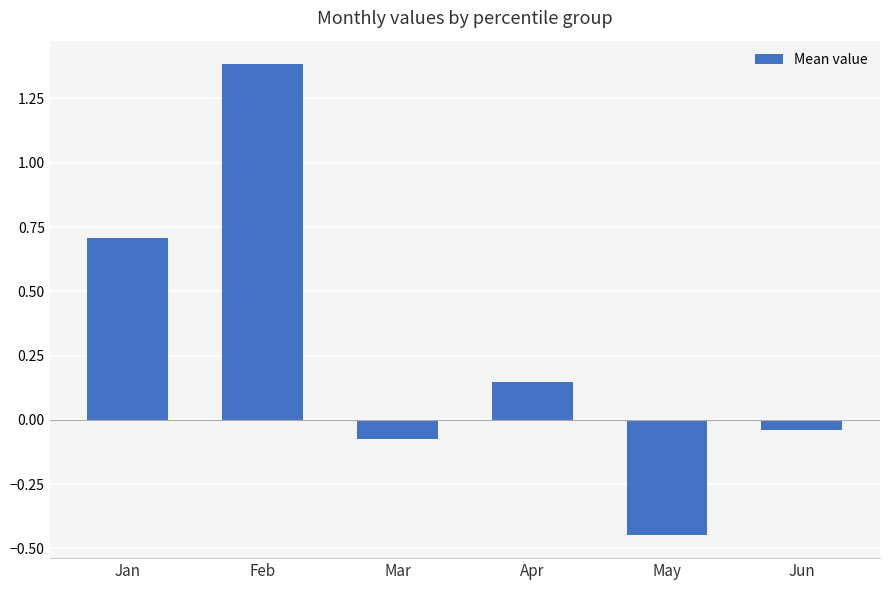

At which label does the data first exceed 0?

Jan